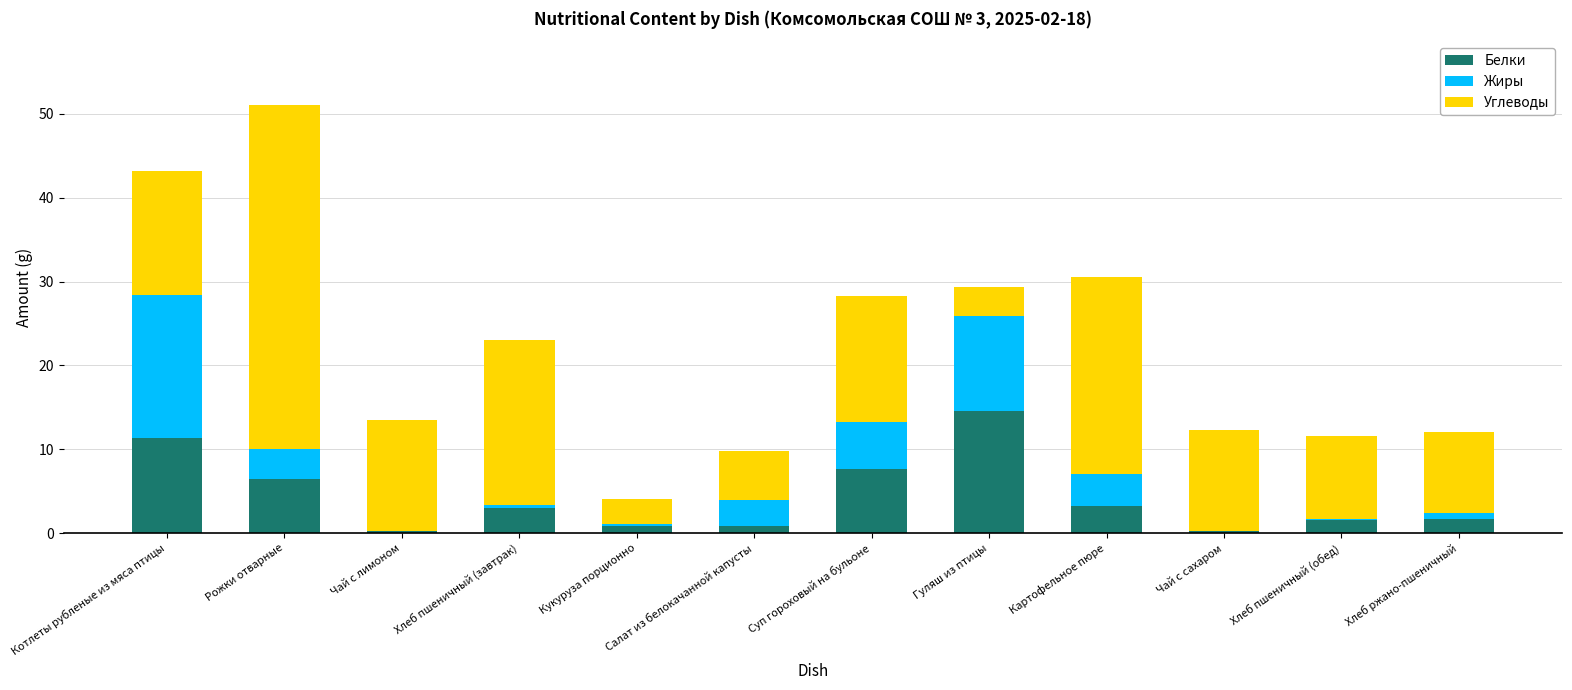

What is the total value across all series at Чай с лимоном?

13.5